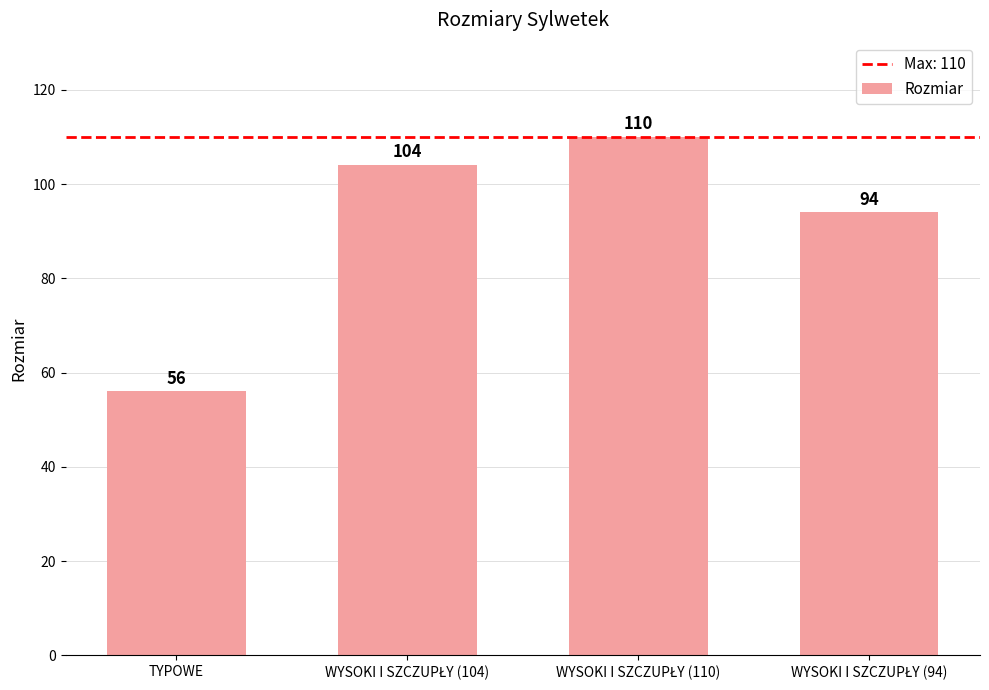

What is the difference between the maximum and second lowest values?

16